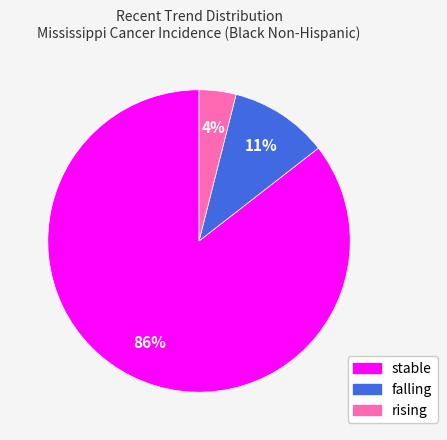

What percentage is the rising slice, to the nearest percent?

4%